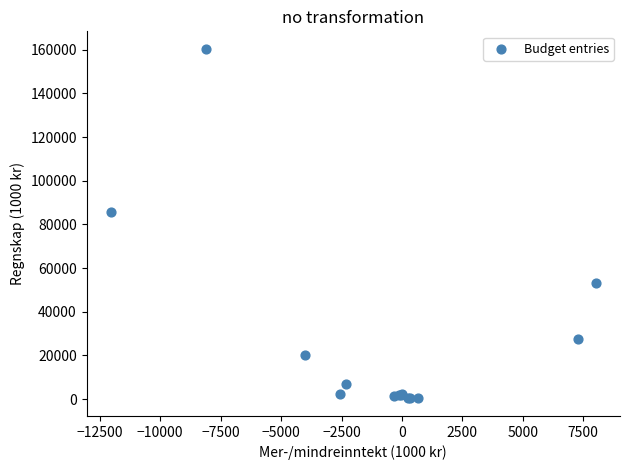

What Y value in the scatter plot is closest to 80313?

85553.5